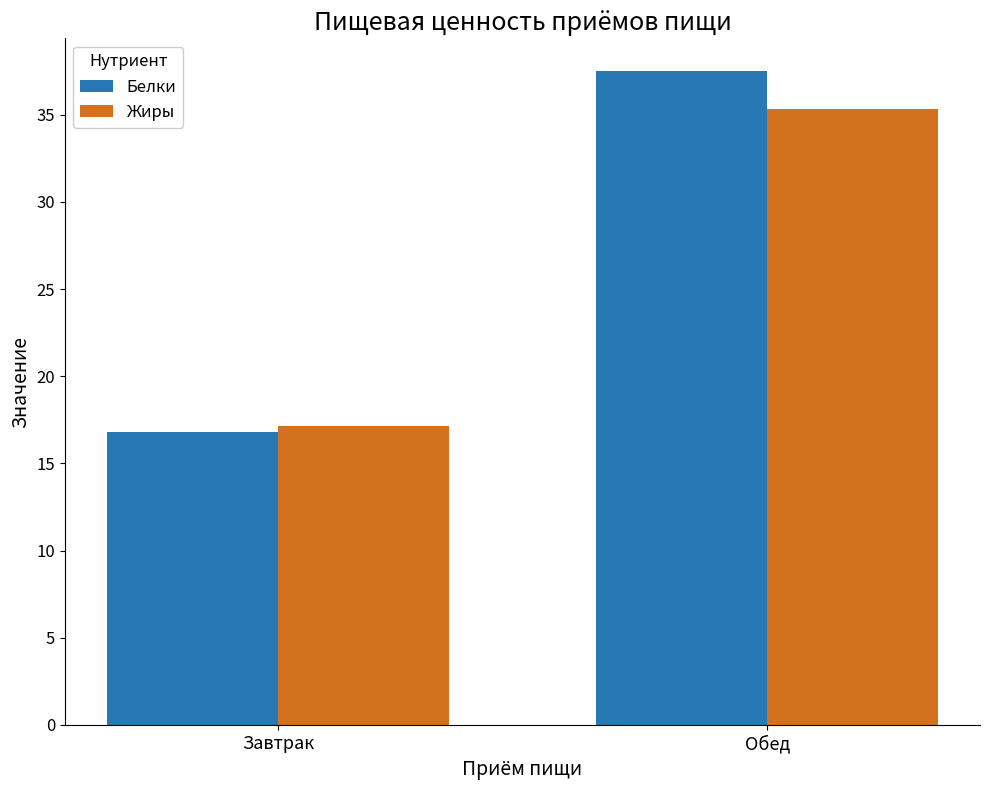

True or false: Белки has a value of 37.5 at Обед.

True